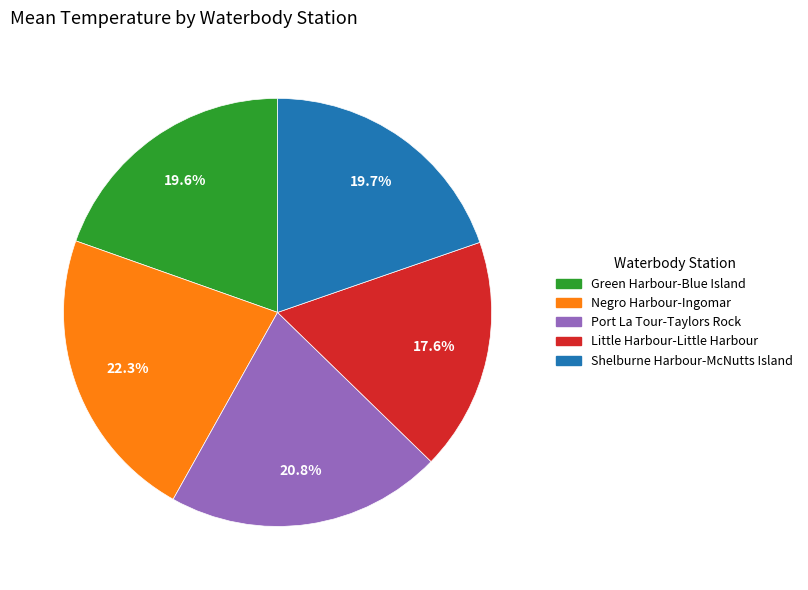

True or false: Shelburne Harbour-McNutts Island accounts for 20% of the total.

True